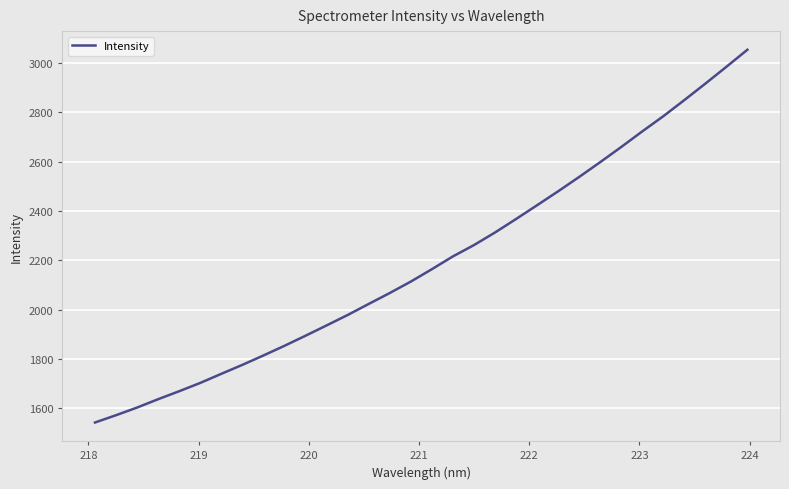

What is the greatest value displayed?

3053.1